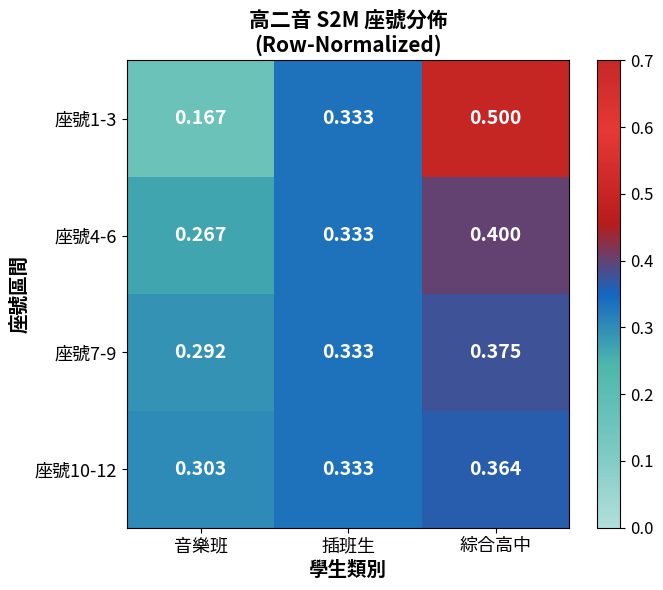

How many series are shown in this chart?

4